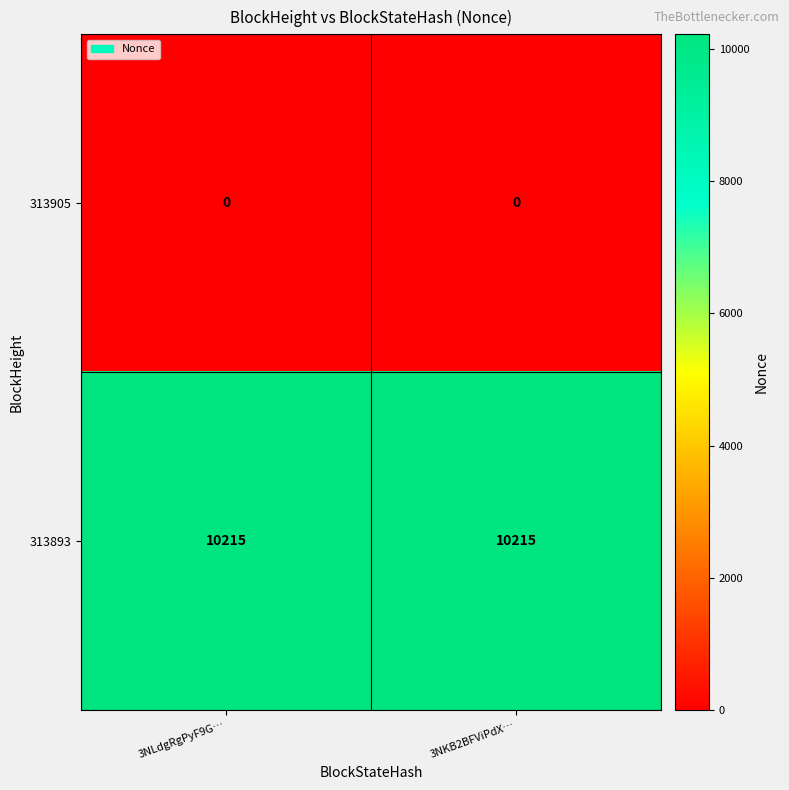

At 3NKB2BFViPdX…, list the series in order from smallest to largest.

313905, 313893